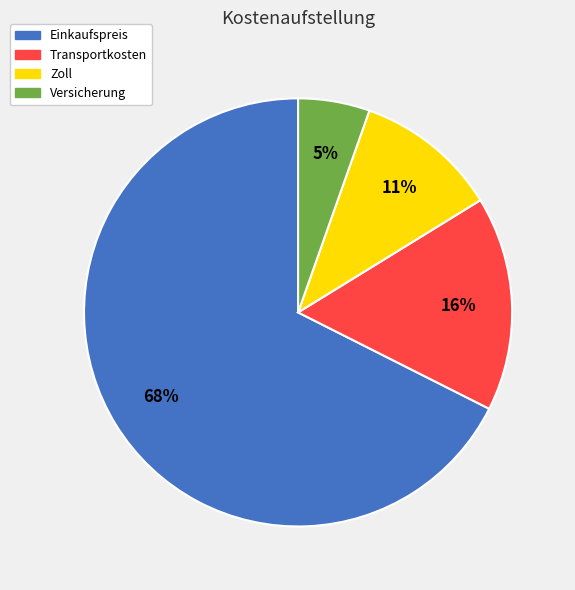

Is it true that Versicherung is 11% of the pie?

False